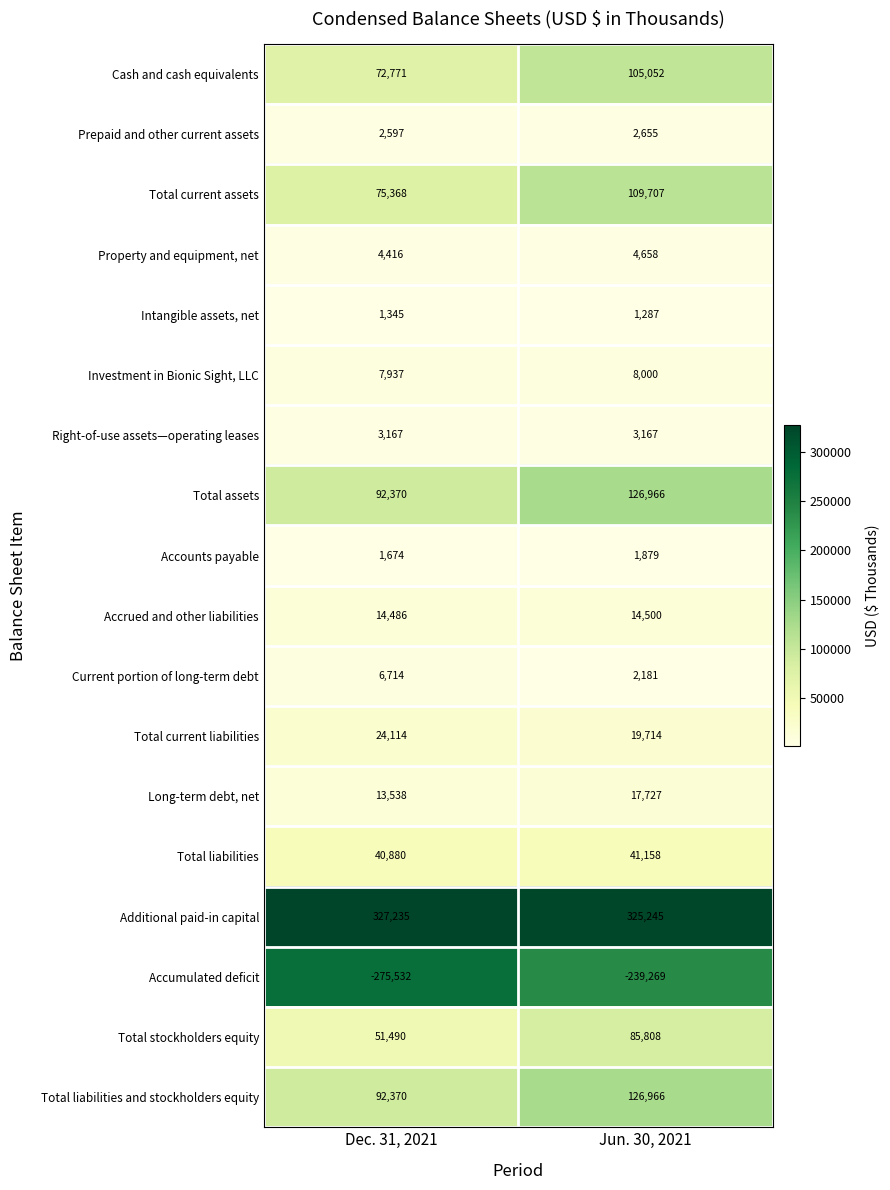

What is the spread (max minus min) of values at Jun. 30, 2021?

564514